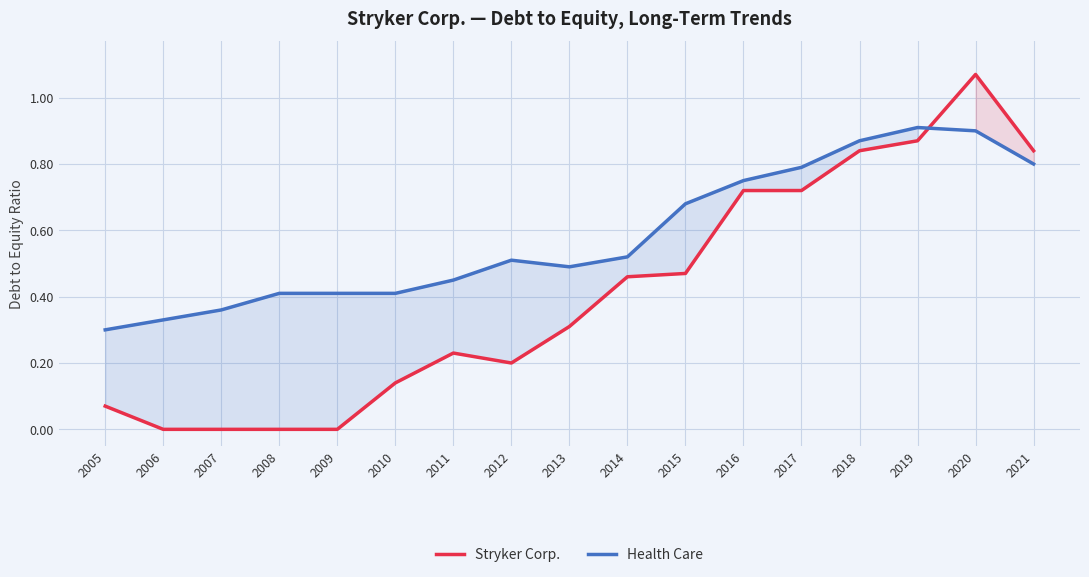

Which category has the lowest value in the Stryker Corp. series?

2006